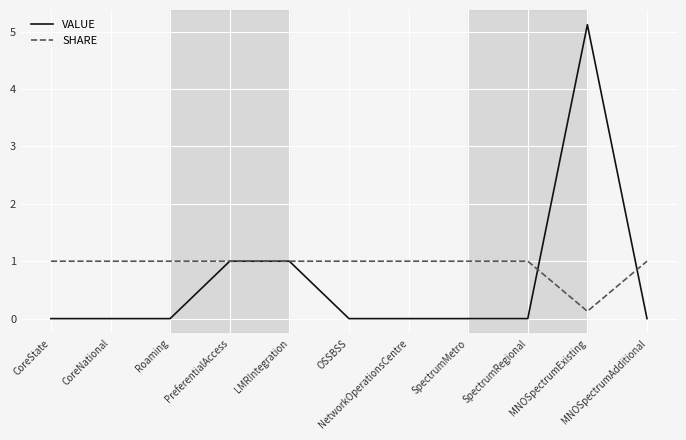

True or false: SHARE and VALUE intersect in this chart.

True